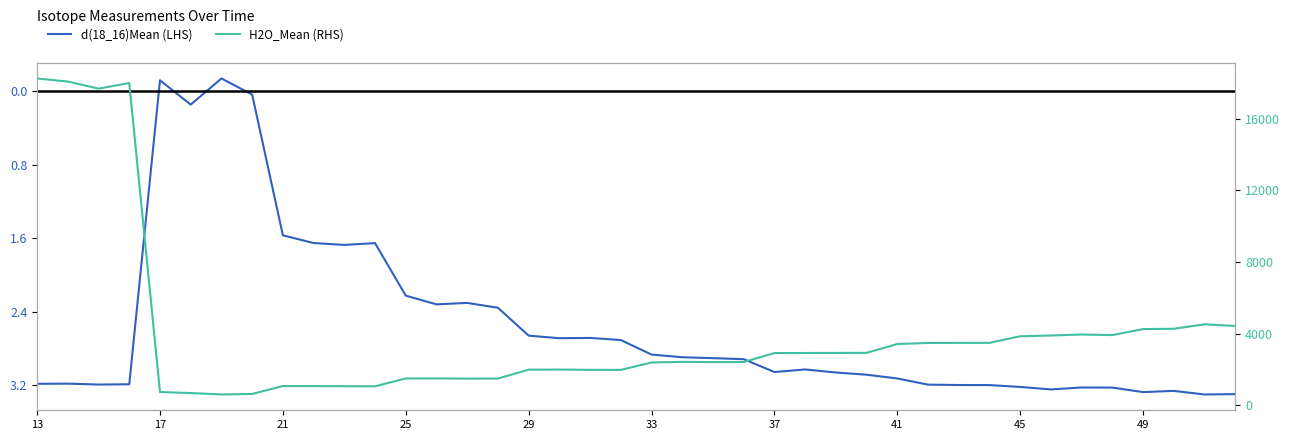

Rank the series at 13 from lowest to highest value.

d(18_16)Mean (LHS), H2O_Mean (RHS)